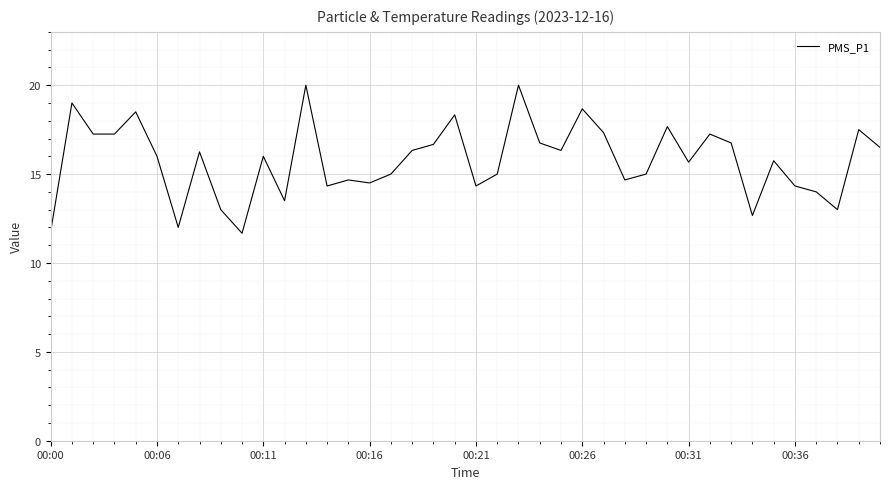

What is the smallest value displayed?

11.7